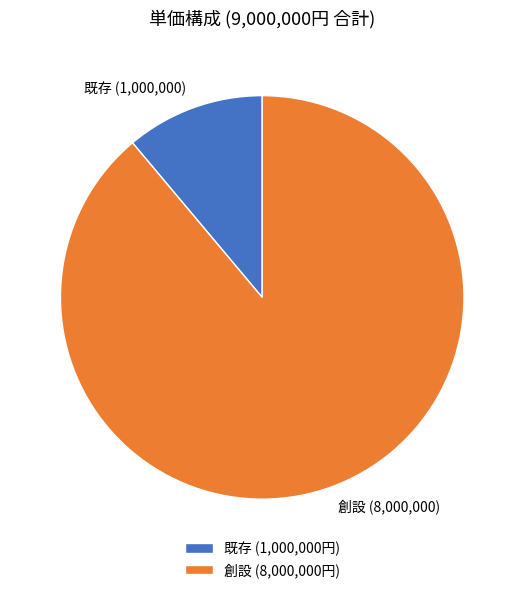

The 既存 slice represents 19% of the pie. True or false?

False